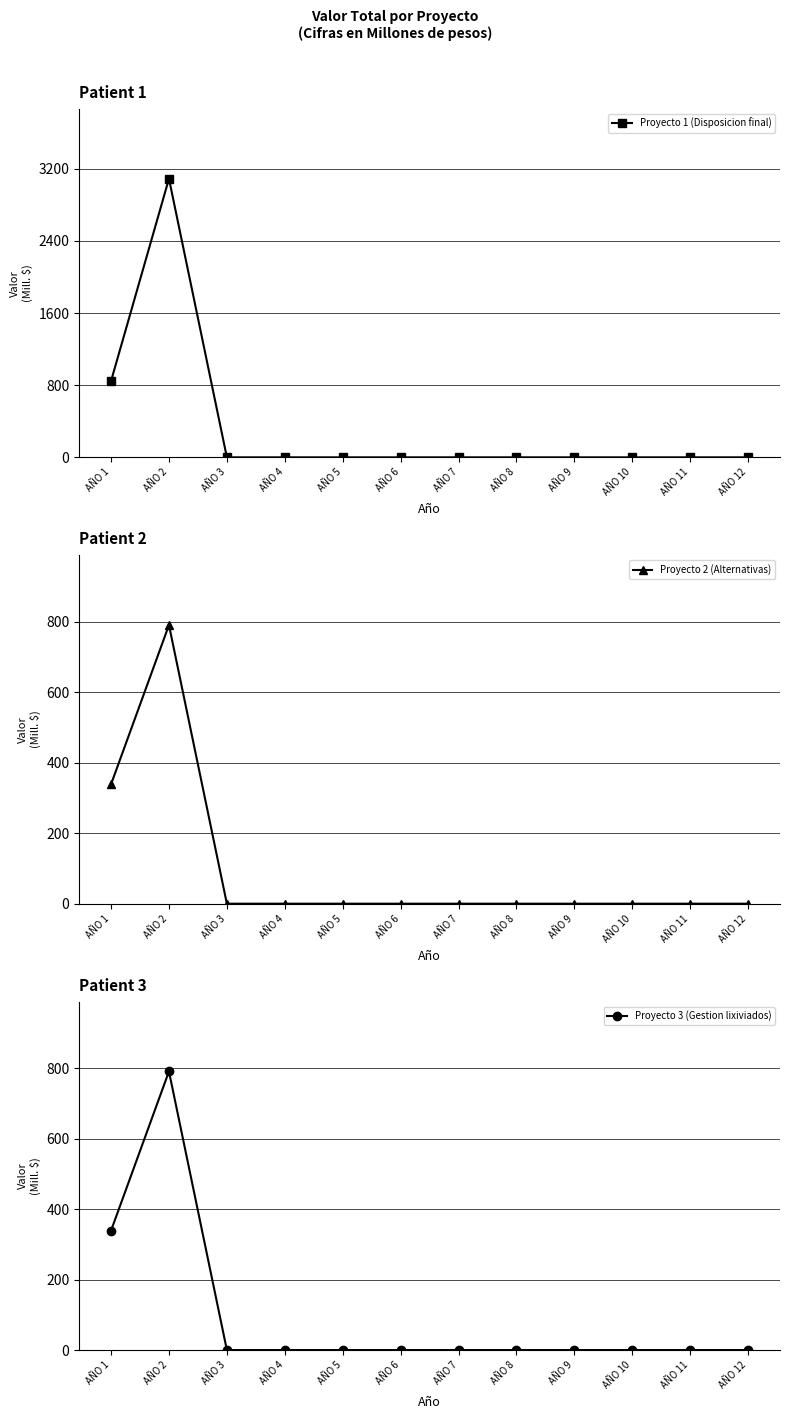

Which series has the widest spread of values?

Proyecto 1 (Disposicion final)